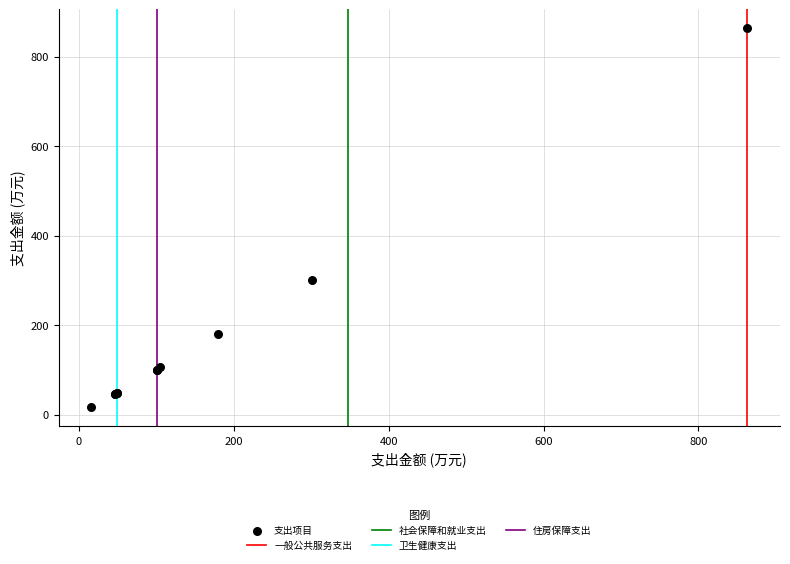

What Y value in the scatter plot is closest to 439?

300.9